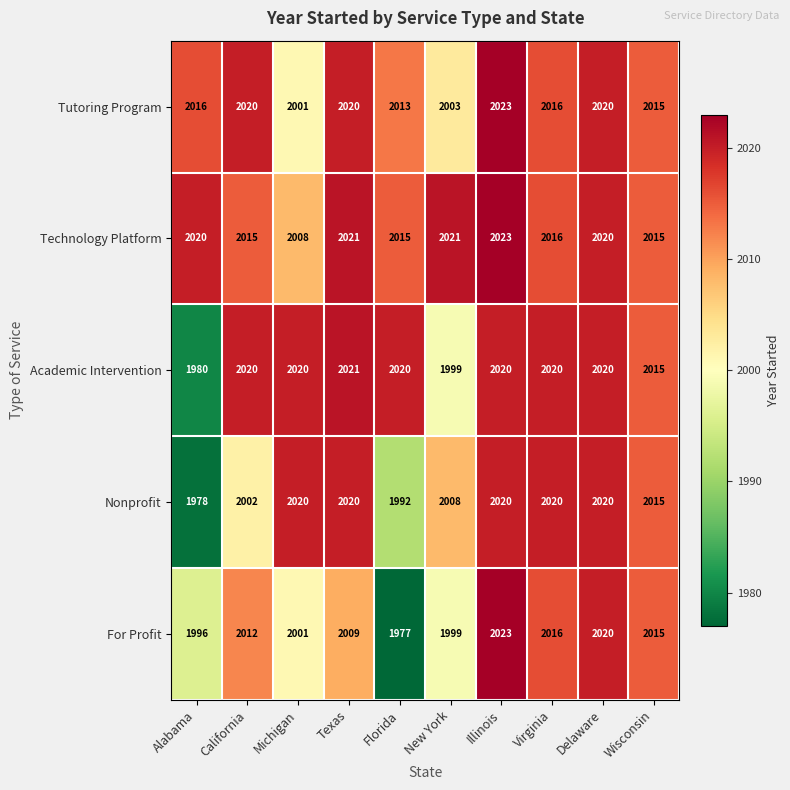

Which series has the largest total across all categories?

Technology Platform